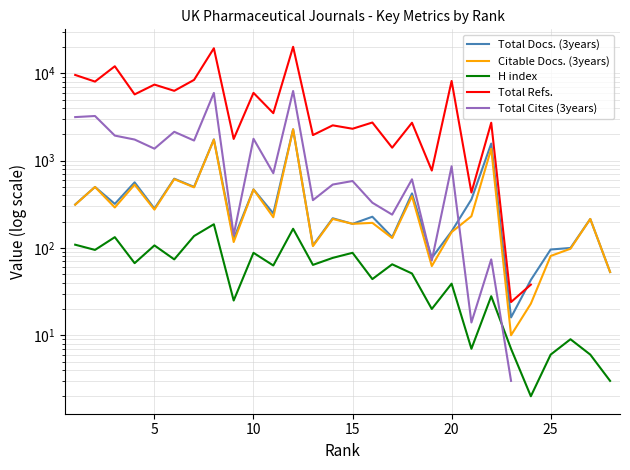

What is the difference between the second highest and minimum values in the H index series?

164.0